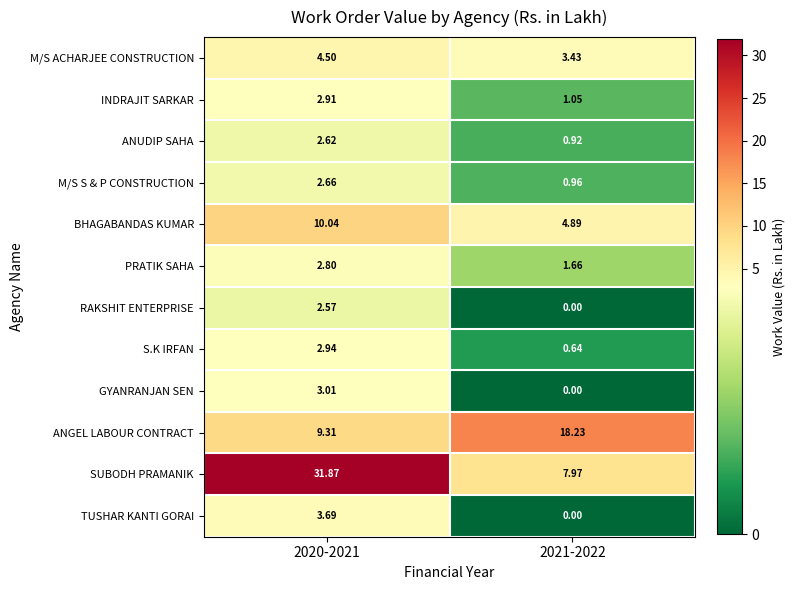

Between 2020-2021 and 2021-2022, which series saw the biggest shift?

SUBODH PRAMANIK